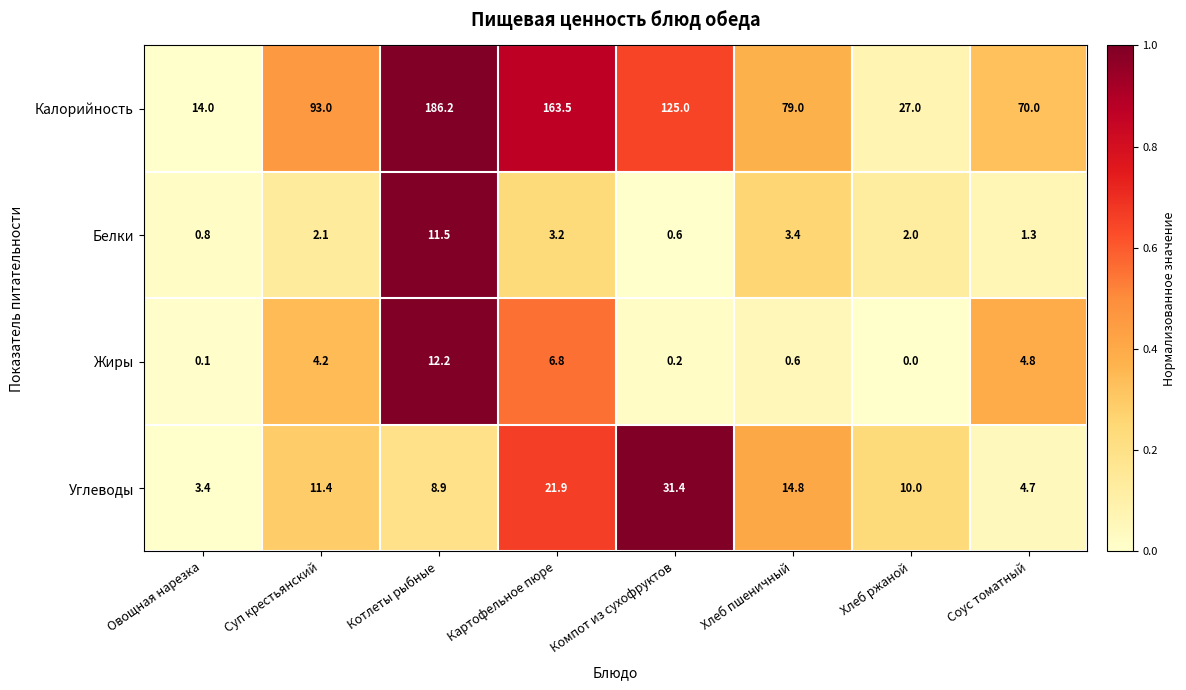

Which series has the largest total across all categories?

Калорийность